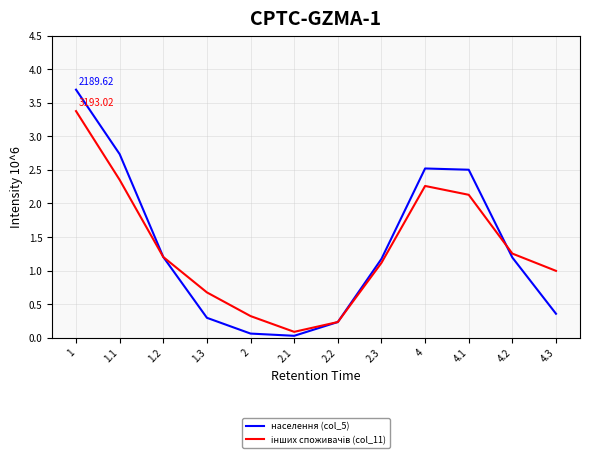

What is the difference between the highest and lowest values at 4.3?

0.6